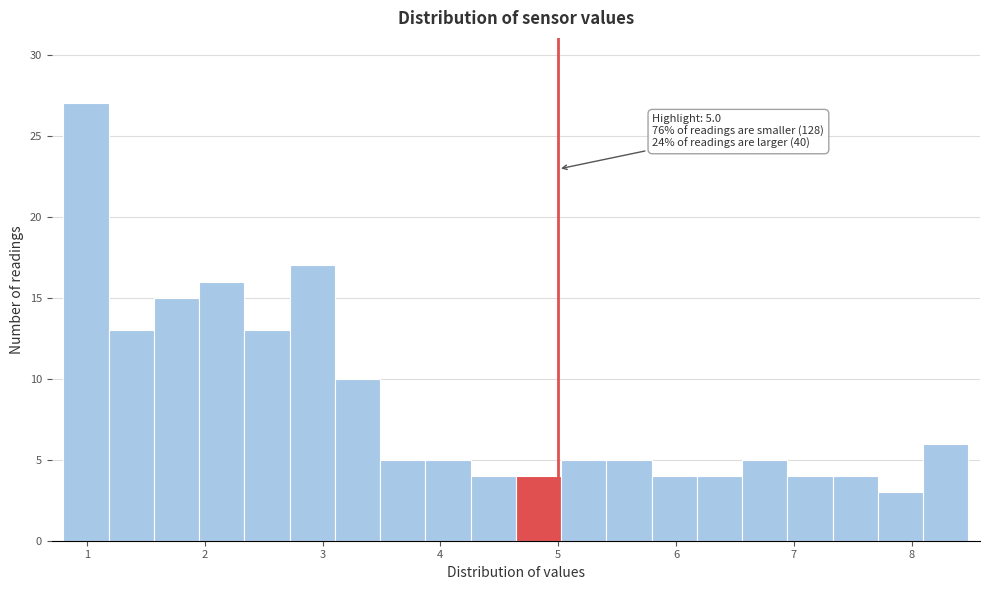

Around what value on the x-axis is the tallest bar? Give the approximate position of its centre, as read against the axis.

1.0